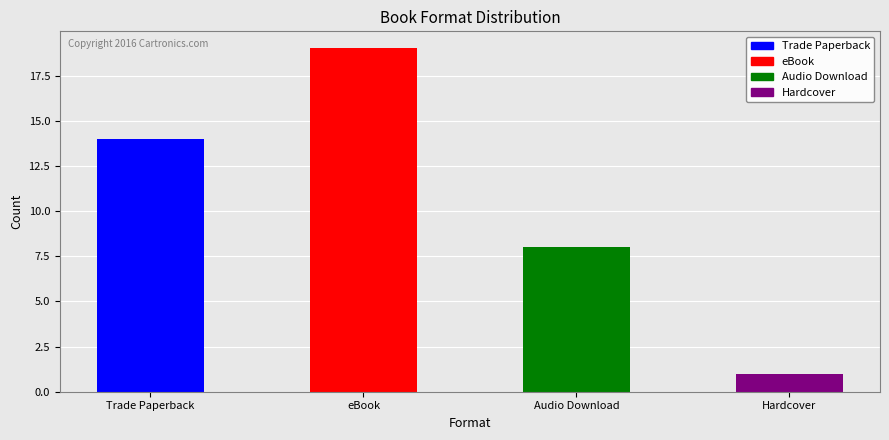

Which label corresponds to the smallest value in the chart?

Hardcover